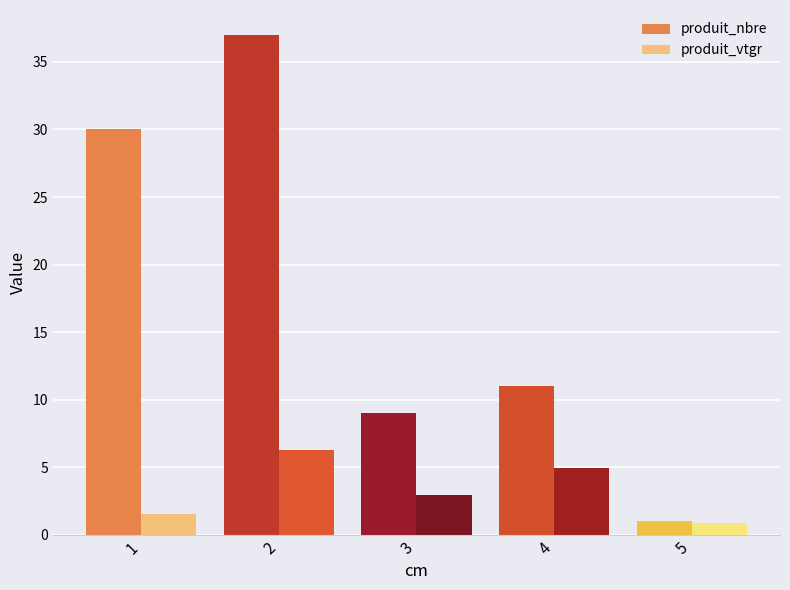

What is the spread (max minus min) of values at 4?

6.1